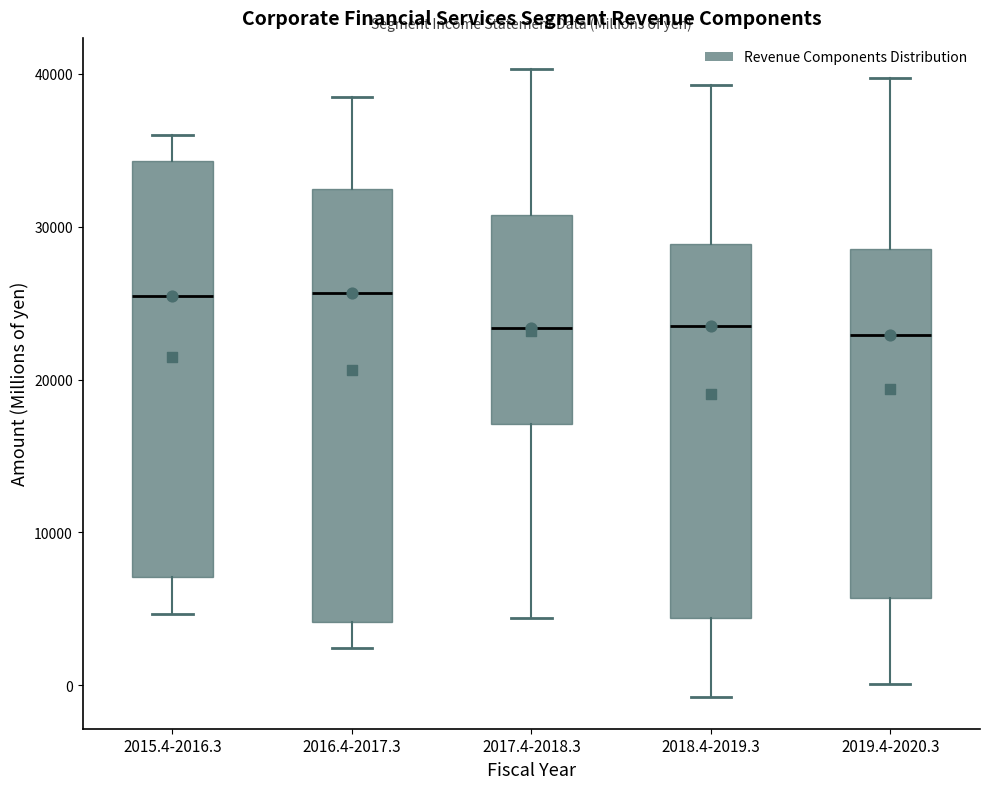

Which box is the tallest, from its lower edge to its upper edge?

2016.4-2017.3